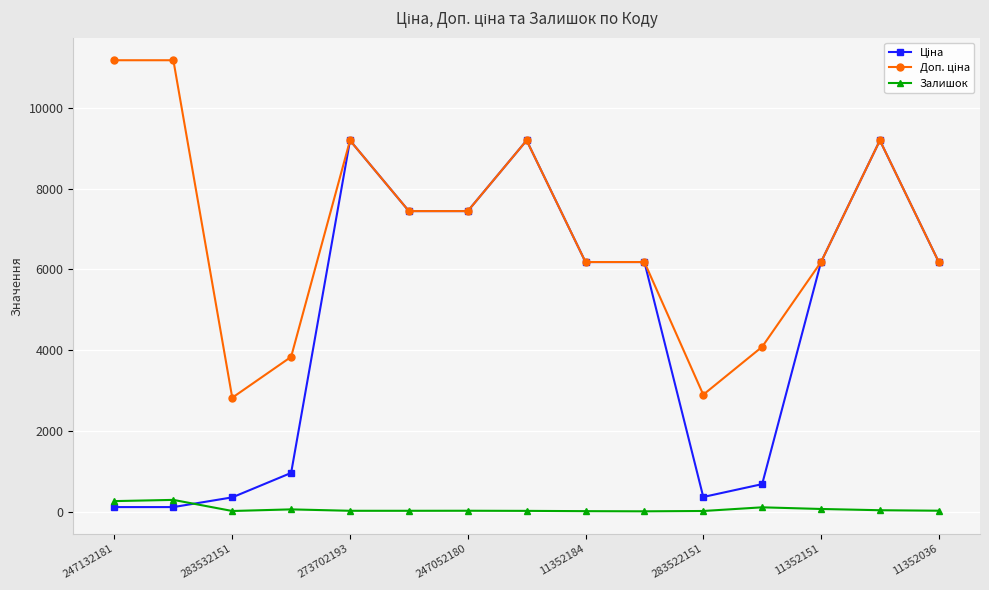

At how many categories does at least one series exceed 8314?

5